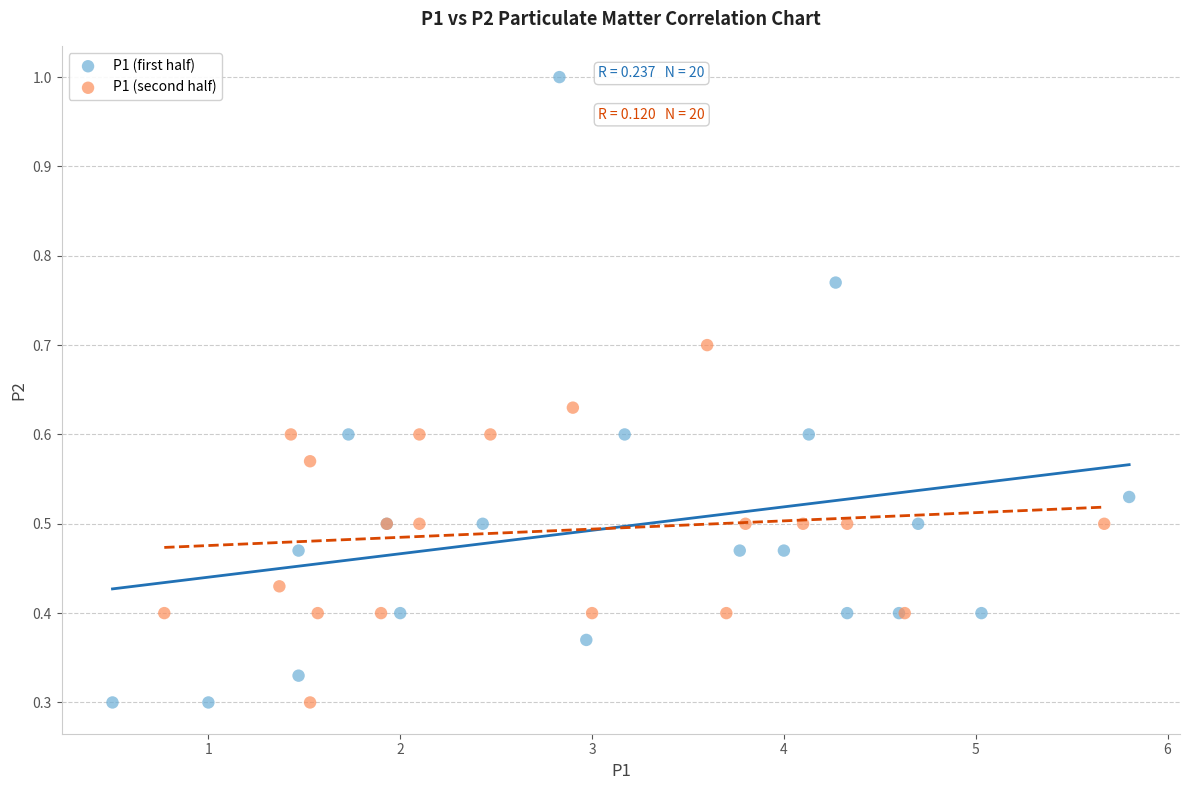

Which series has the widest spread of Y values?

P1 (first half)